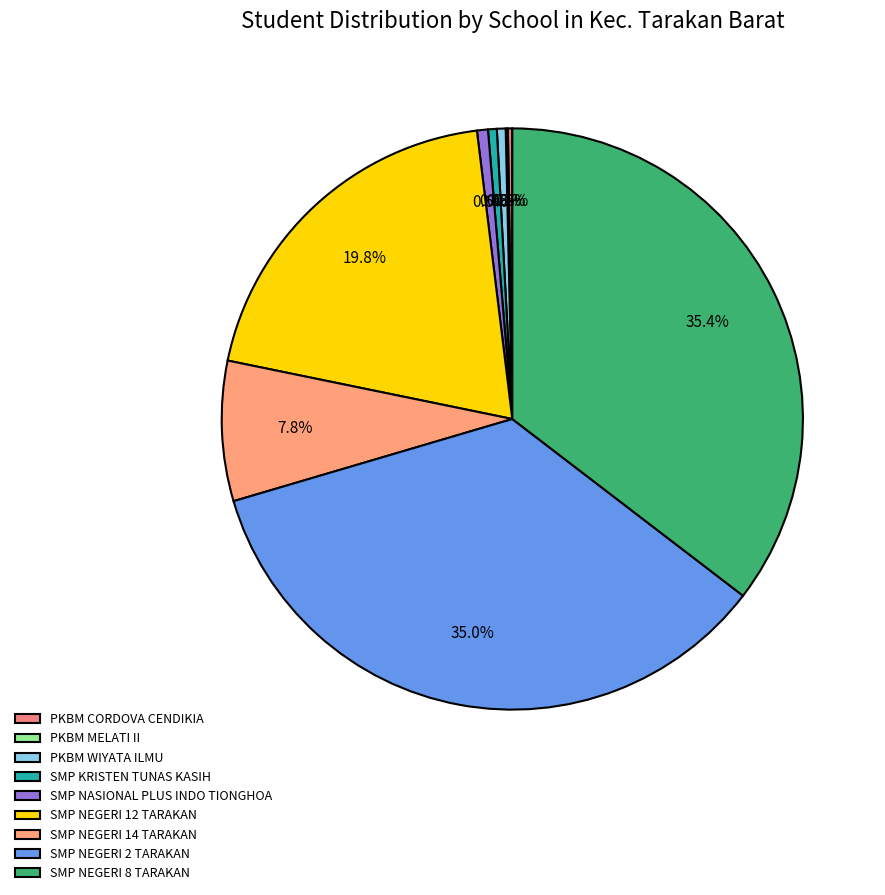

To the nearest percent, what is the difference between the PKBM WIYATA ILMU and SMP NEGERI 12 TARAKAN slice percentages?

19%